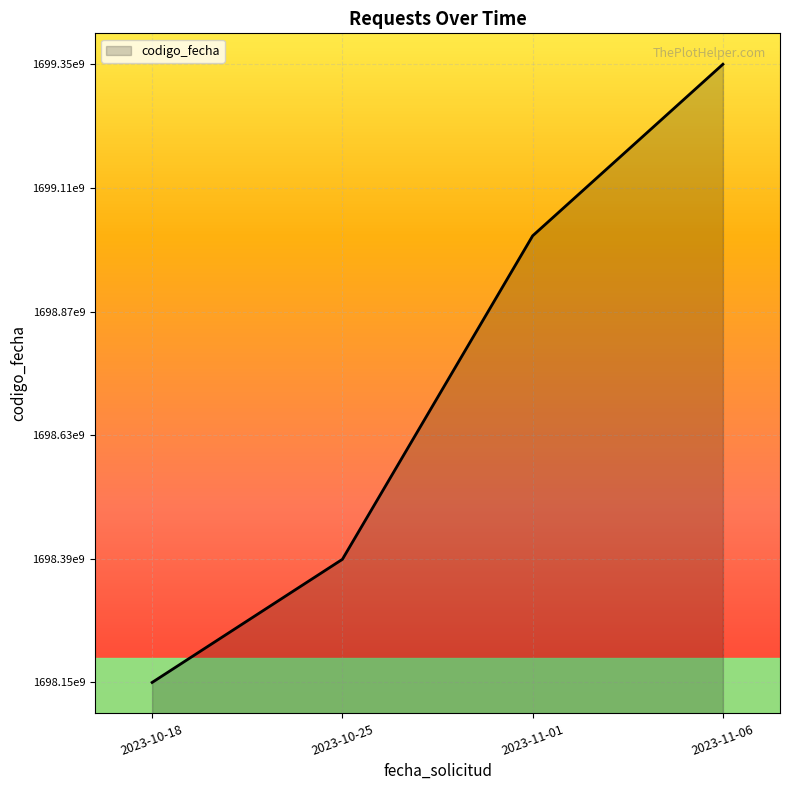

Count the values in the range 1698392529 to 1699358751.

3